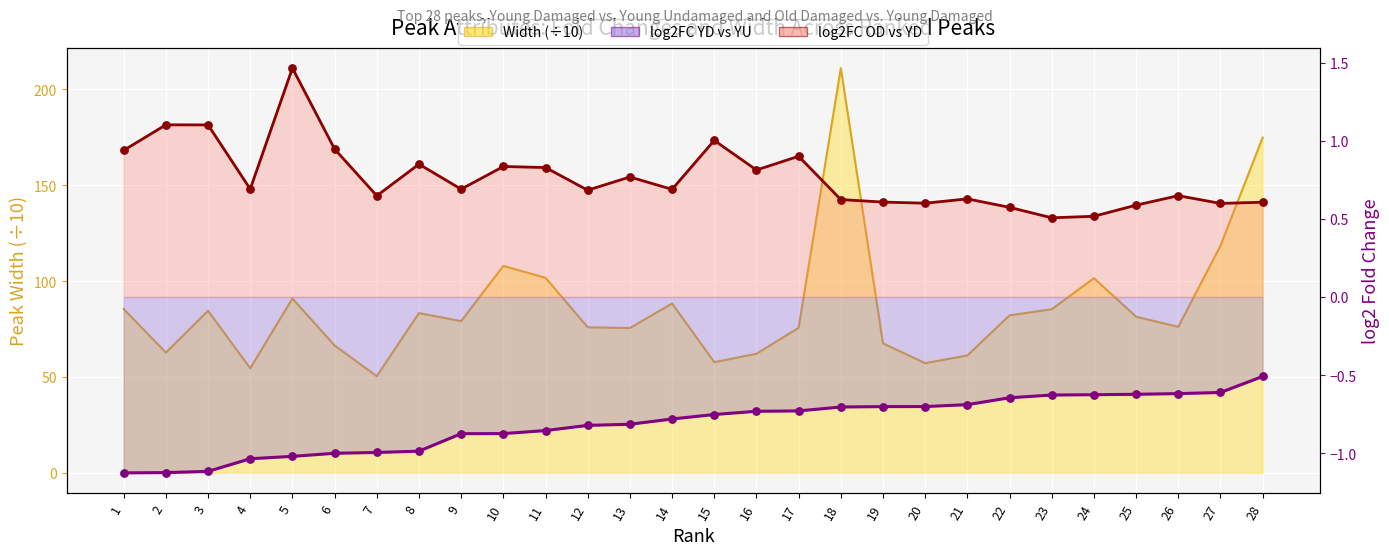

What is the total value across all series at 10?

107.9